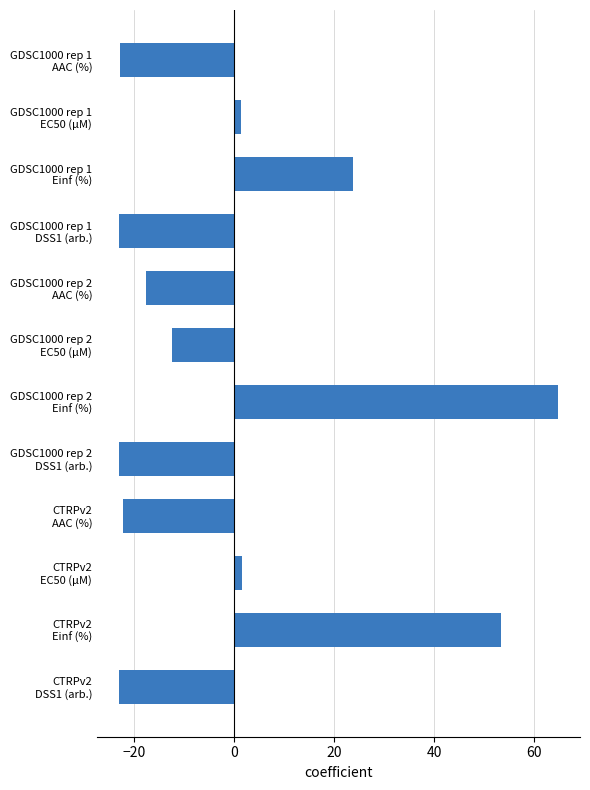

What is the difference between the maximum and second lowest values?

87.9